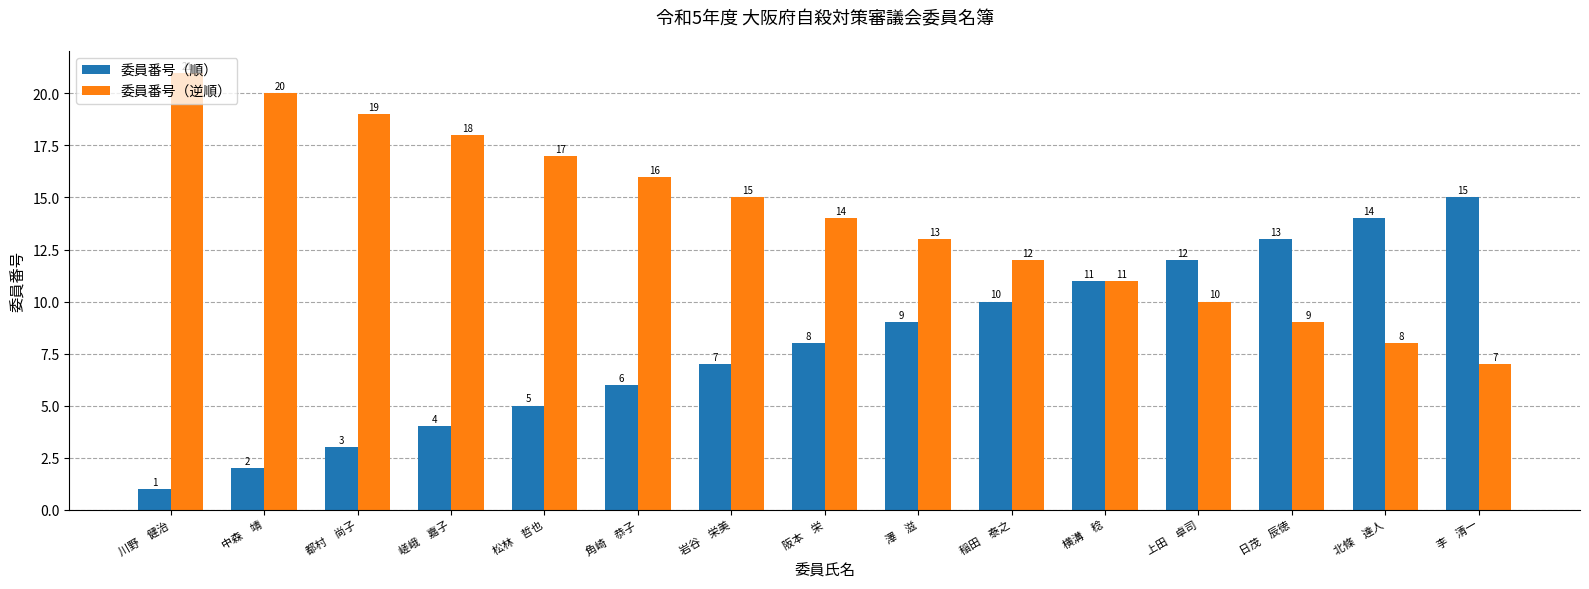

What is the difference between the highest and lowest values at 岩谷　栄美?

8